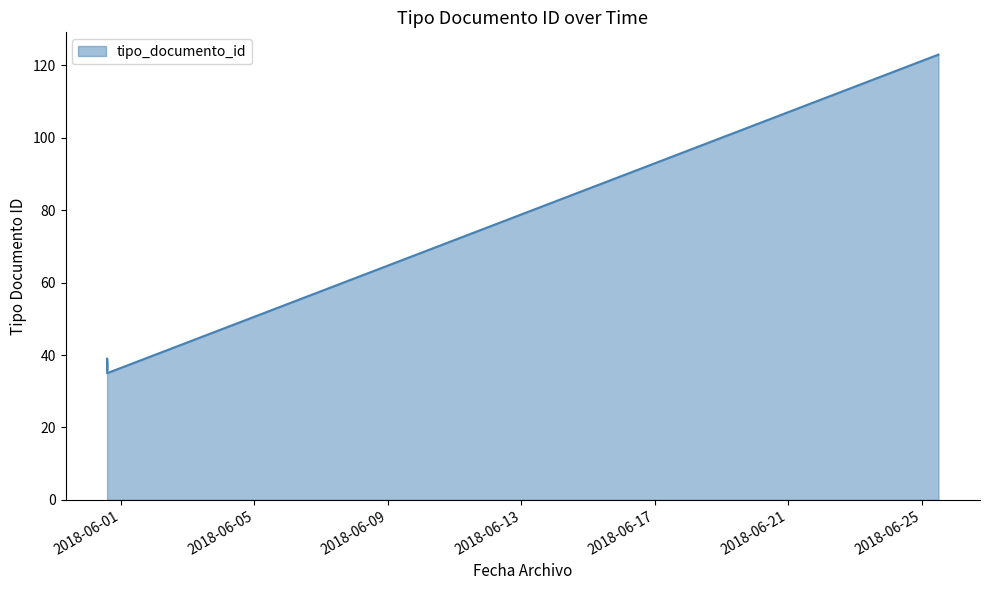

What is the difference between the maximum and second lowest values?

87